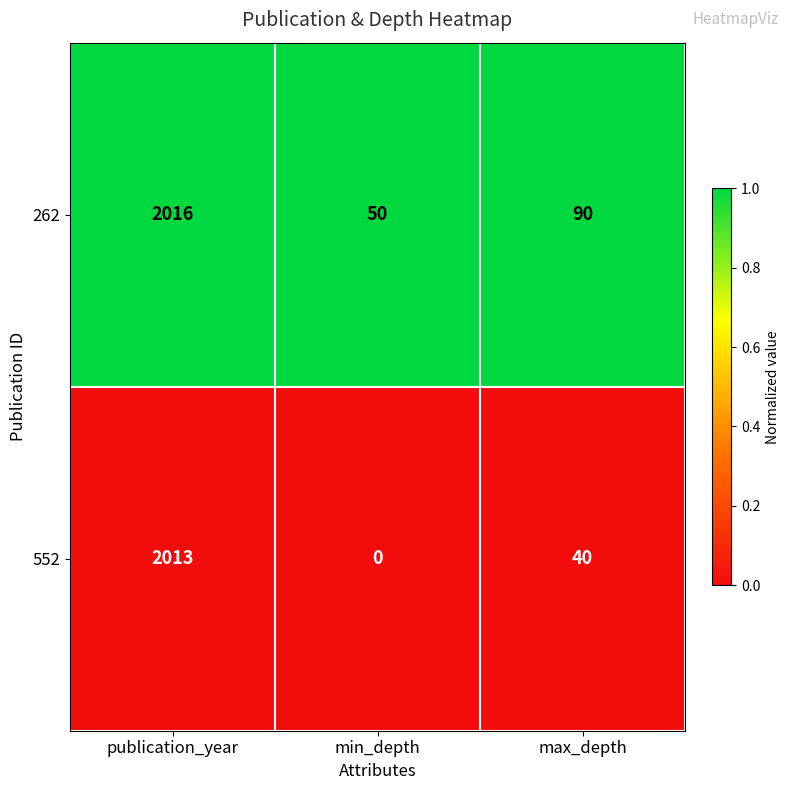

At min_depth, list the series in order from smallest to largest.

552, 262